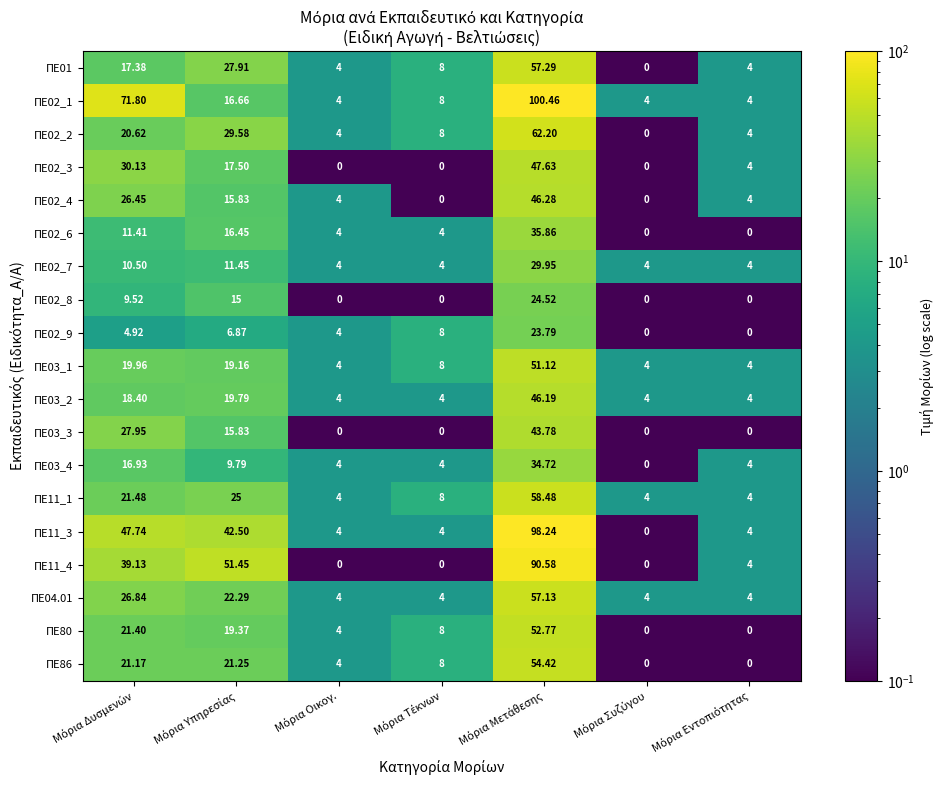

How many categories are shown in the chart?

7